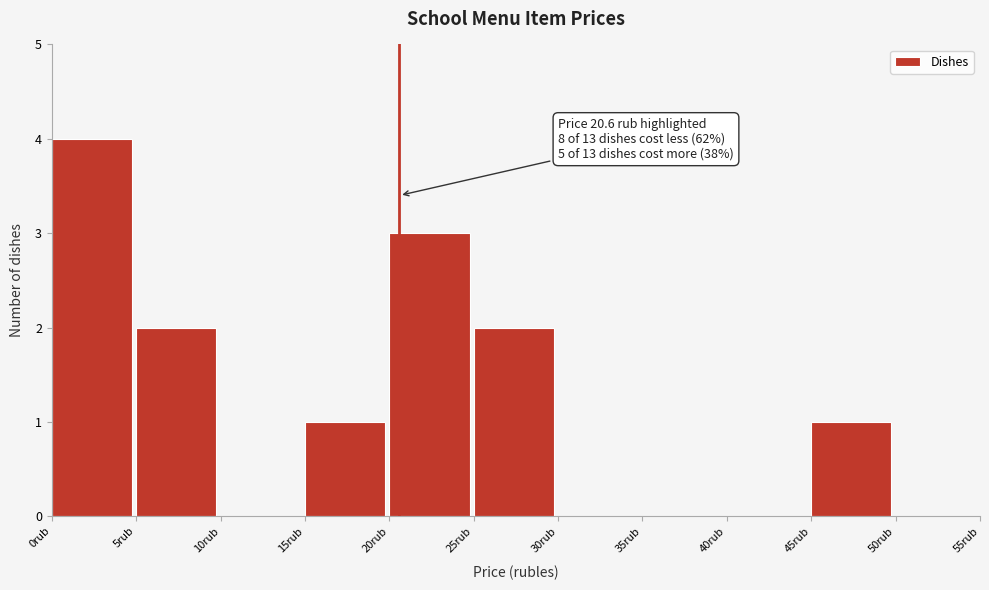

Over which range of the x-axis is the bar tallest?

0 to 5